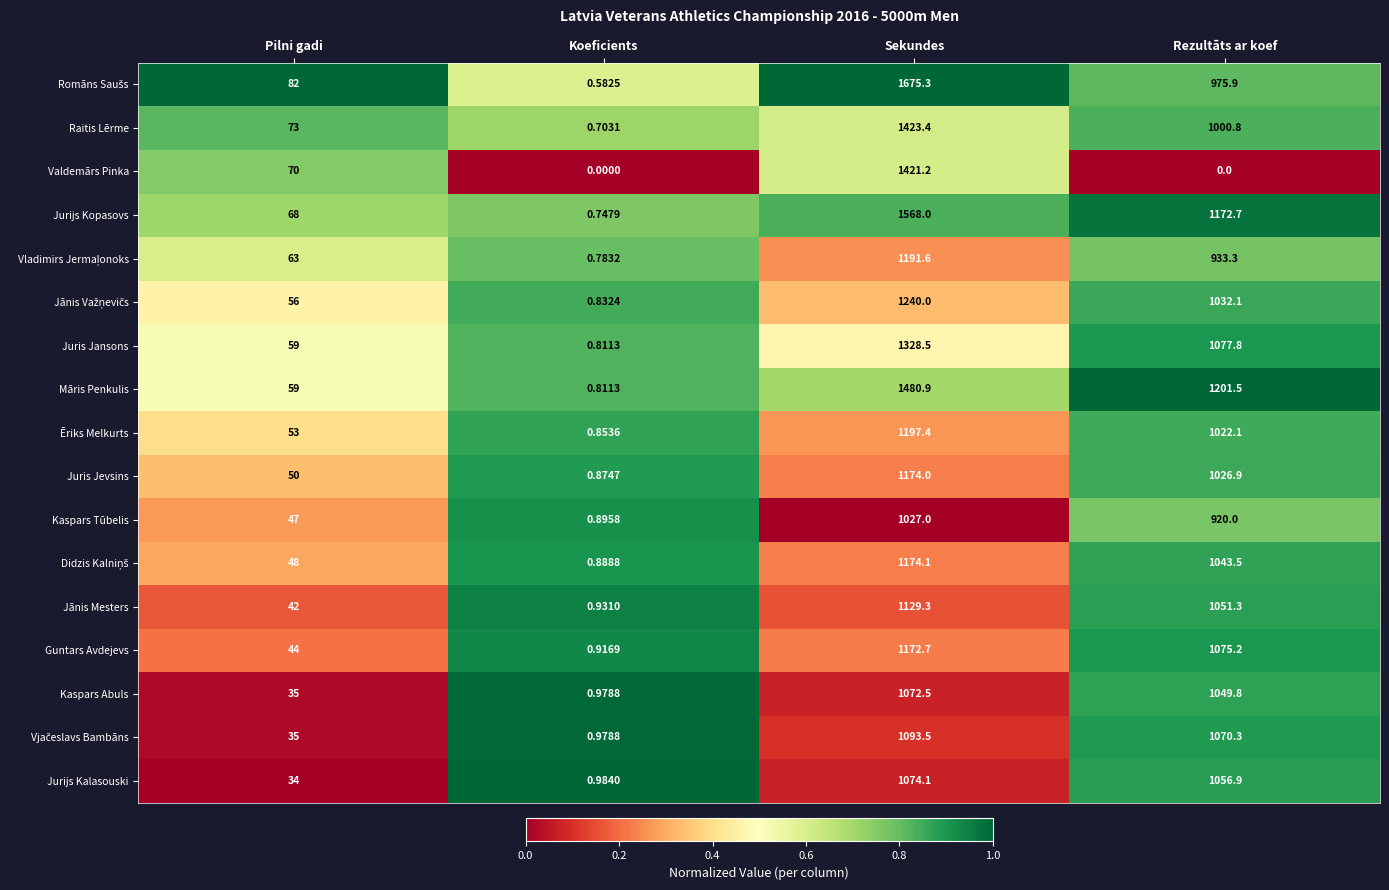

List the labels in order of Ēriks Melkurts value, largest first.

Sekundes, Rezultāts ar koef, Pilni gadi, Koeficients